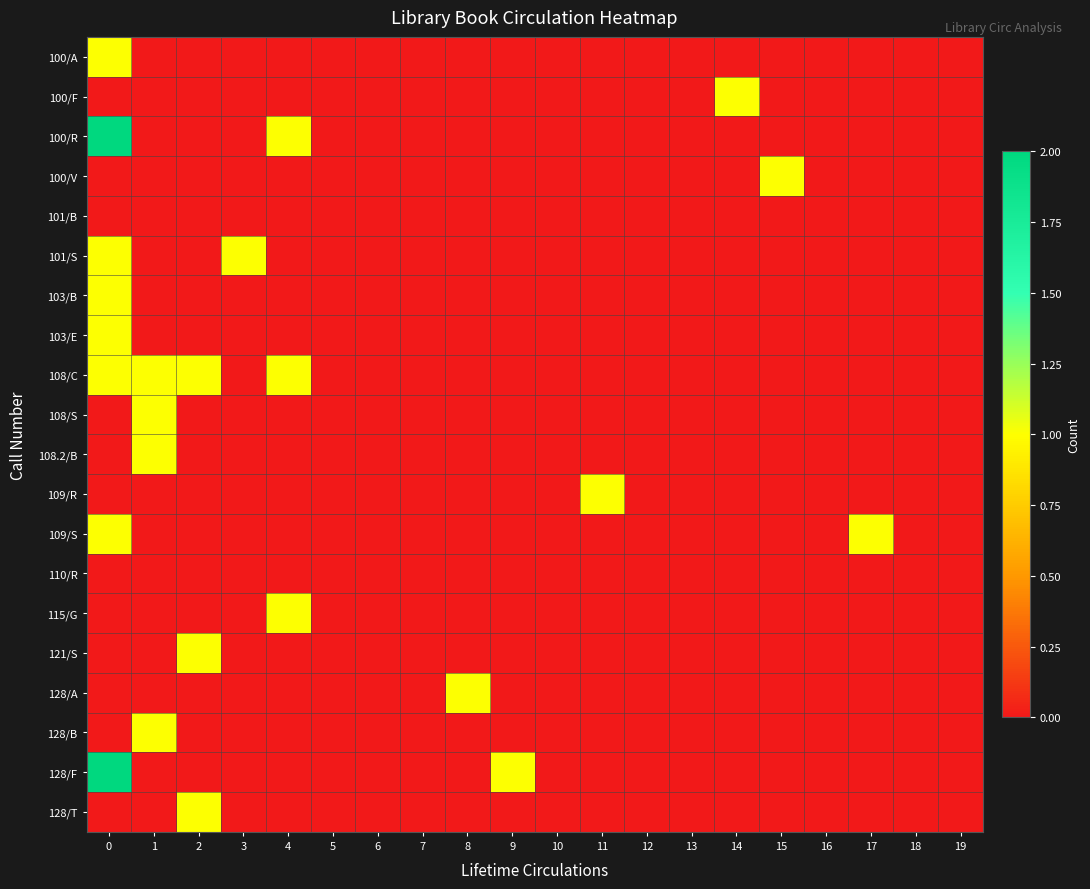

Reading left to right, what are all the values shown in this chart?

100/A: 0=1	1=0	2=0	3=0	4=0	5=0	6=0	7=0	8=0	9=0	10=0	11=0	12=0	13=0	14=0	15=0	16=0	17=0	18=0	19=0
100/F: 0=0	1=0	2=0	3=0	4=0	5=0	6=0	7=0	8=0	9=0	10=0	11=0	12=0	13=0	14=1	15=0	16=0	17=0	18=0	19=0
100/R: 0=2	1=0	2=0	3=0	4=1	5=0	6=0	7=0	8=0	9=0	10=0	11=0	12=0	13=0	14=0	15=0	16=0	17=0	18=0	19=0
100/V: 0=0	1=0	2=0	3=0	4=0	5=0	6=0	7=0	8=0	9=0	10=0	11=0	12=0	13=0	14=0	15=1	16=0	17=0	18=0	19=0
101/B: 0=0	1=0	2=0	3=0	4=0	5=0	6=0	7=0	8=0	9=0	10=0	11=0	12=0	13=0	14=0	15=0	16=0	17=0	18=0	19=0
101/S: 0=1	1=0	2=0	3=1	4=0	5=0	6=0	7=0	8=0	9=0	10=0	11=0	12=0	13=0	14=0	15=0	16=0	17=0	18=0	19=0
103/B: 0=1	1=0	2=0	3=0	4=0	5=0	6=0	7=0	8=0	9=0	10=0	11=0	12=0	13=0	14=0	15=0	16=0	17=0	18=0	19=0
103/E: 0=1	1=0	2=0	3=0	4=0	5=0	6=0	7=0	8=0	9=0	10=0	11=0	12=0	13=0	14=0	15=0	16=0	17=0	18=0	19=0
108/C: 0=1	1=1	2=1	3=0	4=1	5=0	6=0	7=0	8=0	9=0	10=0	11=0	12=0	13=0	14=0	15=0	16=0	17=0	18=0	19=0
108/S: 0=0	1=1	2=0	3=0	4=0	5=0	6=0	7=0	8=0	9=0	10=0	11=0	12=0	13=0	14=0	15=0	16=0	17=0	18=0	19=0
108.2/B: 0=0	1=1	2=0	3=0	4=0	5=0	6=0	7=0	8=0	9=0	10=0	11=0	12=0	13=0	14=0	15=0	16=0	17=0	18=0	19=0
109/R: 0=0	1=0	2=0	3=0	4=0	5=0	6=0	7=0	8=0	9=0	10=0	11=1	12=0	13=0	14=0	15=0	16=0	17=0	18=0	19=0
109/S: 0=1	1=0	2=0	3=0	4=0	5=0	6=0	7=0	8=0	9=0	10=0	11=0	12=0	13=0	14=0	15=0	16=0	17=1	18=0	19=0
110/R: 0=0	1=0	2=0	3=0	4=0	5=0	6=0	7=0	8=0	9=0	10=0	11=0	12=0	13=0	14=0	15=0	16=0	17=0	18=0	19=0
115/G: 0=0	1=0	2=0	3=0	4=1	5=0	6=0	7=0	8=0	9=0	10=0	11=0	12=0	13=0	14=0	15=0	16=0	17=0	18=0	19=0
121/S: 0=0	1=0	2=1	3=0	4=0	5=0	6=0	7=0	8=0	9=0	10=0	11=0	12=0	13=0	14=0	15=0	16=0	17=0	18=0	19=0
128/A: 0=0	1=0	2=0	3=0	4=0	5=0	6=0	7=0	8=1	9=0	10=0	11=0	12=0	13=0	14=0	15=0	16=0	17=0	18=0	19=0
128/B: 0=0	1=1	2=0	3=0	4=0	5=0	6=0	7=0	8=0	9=0	10=0	11=0	12=0	13=0	14=0	15=0	16=0	17=0	18=0	19=0
128/F: 0=2	1=0	2=0	3=0	4=0	5=0	6=0	7=0	8=0	9=1	10=0	11=0	12=0	13=0	14=0	15=0	16=0	17=0	18=0	19=0
128/T: 0=0	1=0	2=1	3=0	4=0	5=0	6=0	7=0	8=0	9=0	10=0	11=0	12=0	13=0	14=0	15=0	16=0	17=0	18=0	19=0